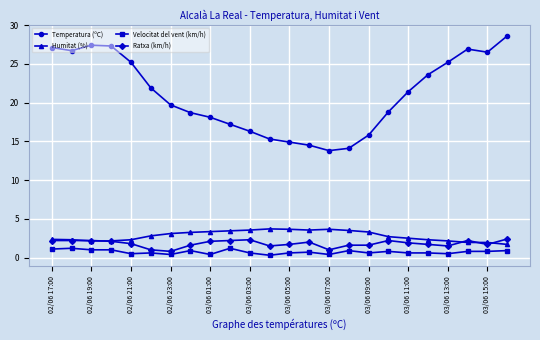

List the series in order of their peak value, lowest first.

Velocitat del vent (km/h), Ratxa (km/h), Humitat (%), Temperatura (ºC)